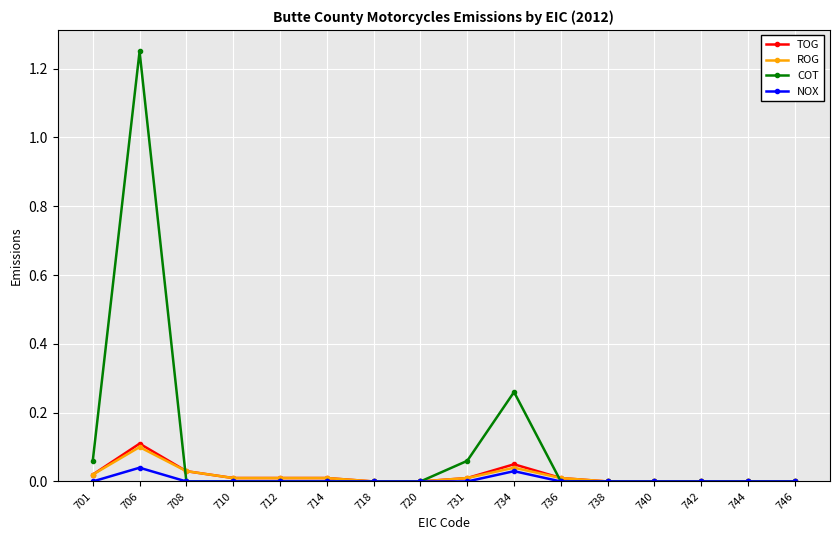

The TOG series shows 0.1 at 744. True or false?

False